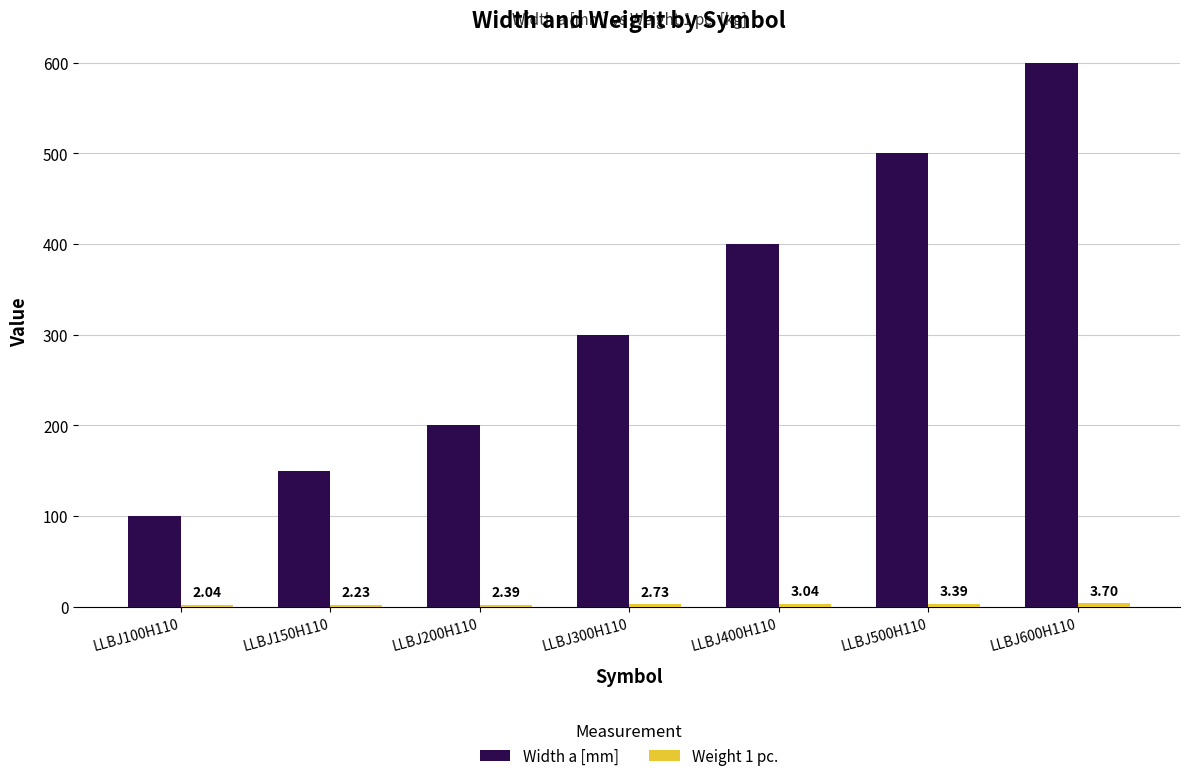

Are the bars horizontal?

No